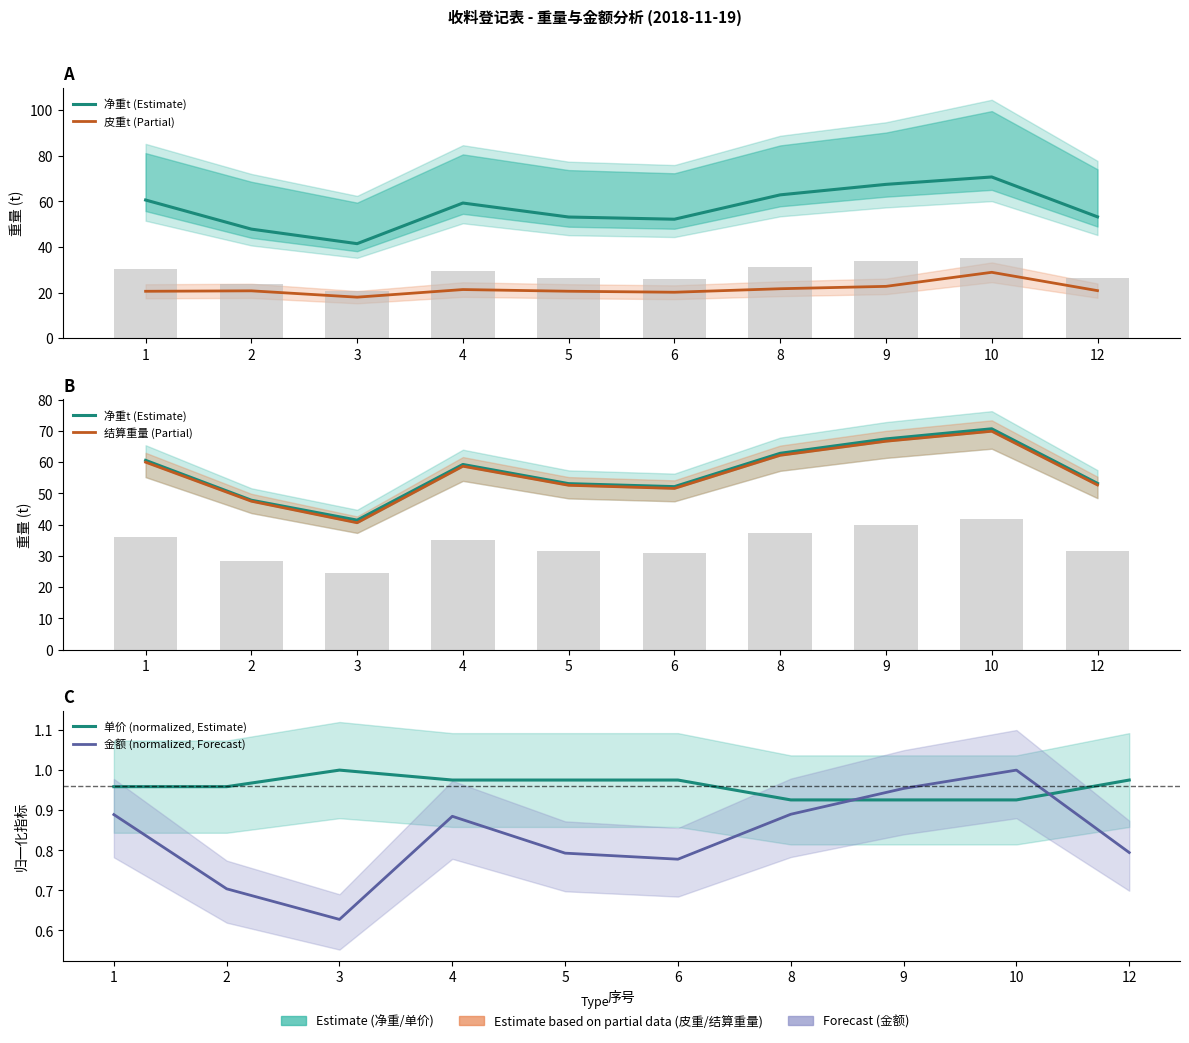

At 10, list the series in order from smallest to largest.

单价 (normalized, Estimate), 金额 (normalized, Forecast), 皮重t (Partial), 结算重量 (Partial), 净重t (Estimate)